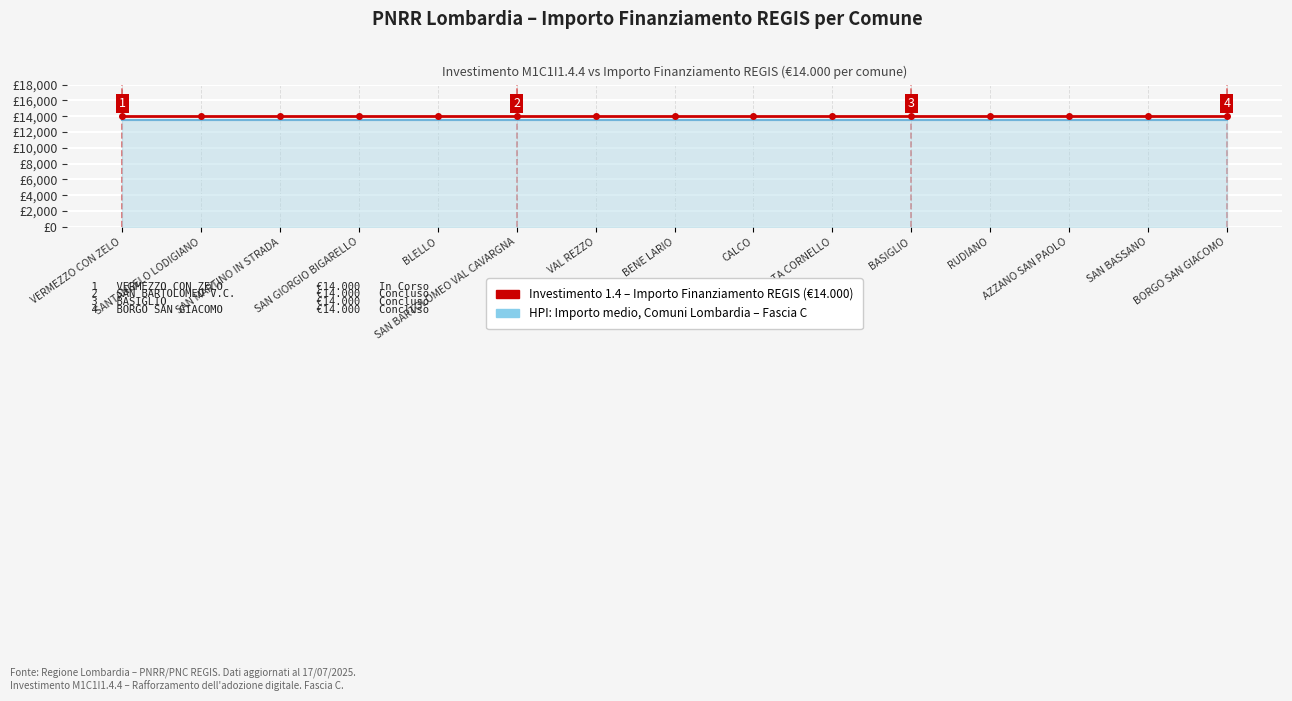

The HPI: Importo medio, comuni Lombardia series shows 6994 at VERMEZZO CON ZELO. True or false?

False